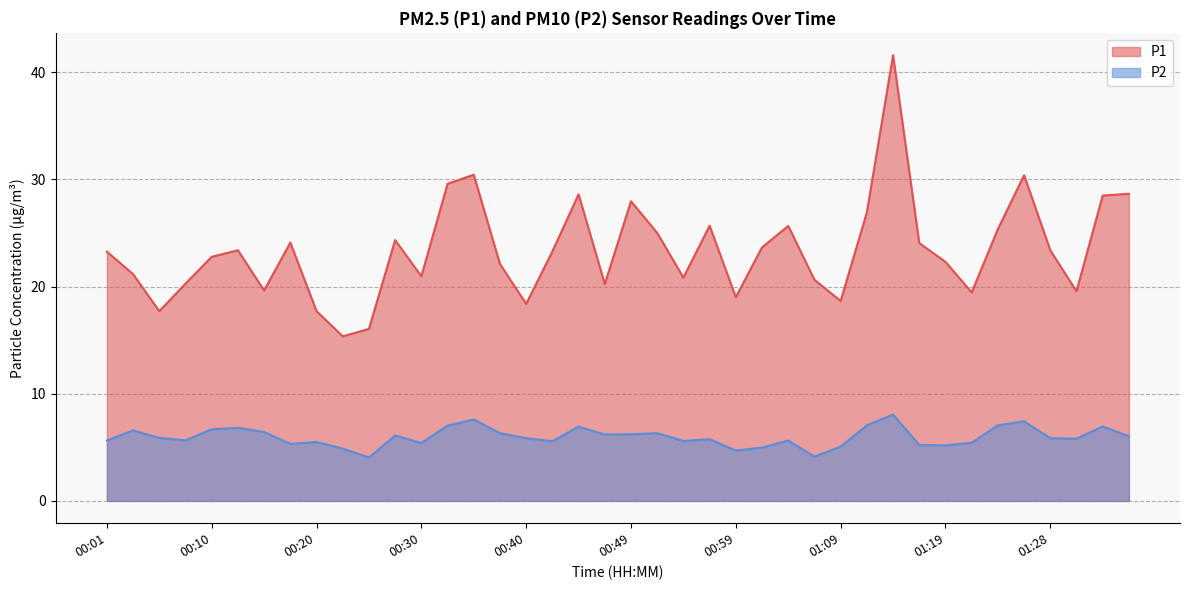

Which has a higher value, 00:06 or 00:57?

00:57